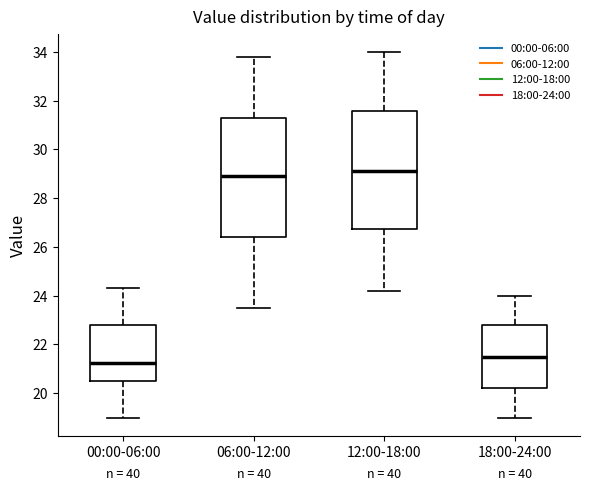

Reading left to right, read every box against the y-axis: the position of its median line, the range the box covers, and the ends of its whiskers. The values are not printed on the chart, so give them approximately, as read against the axis.

00:00-06:00: median 21.2, box 20.6 to 22.8, whiskers 19.0 to 24.4
06:00-12:00: median 29.0, box 26.4 to 31.2, whiskers 23.6 to 33.8
12:00-18:00: median 29.2, box 26.8 to 31.6, whiskers 24.2 to 34.0
18:00-24:00: median 21.6, box 20.2 to 22.8, whiskers 19.0 to 24.0